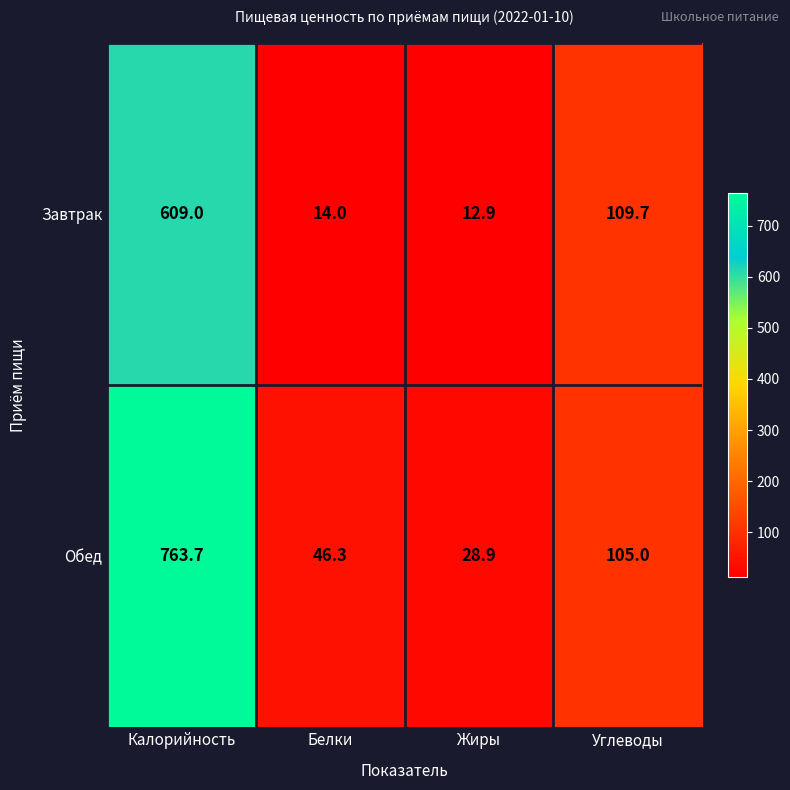

Reading left to right, what are all the values shown in this chart?

Завтрак: 609.0	14.0	12.9	109.7
Обед: 763.7	46.3	28.9	105.0